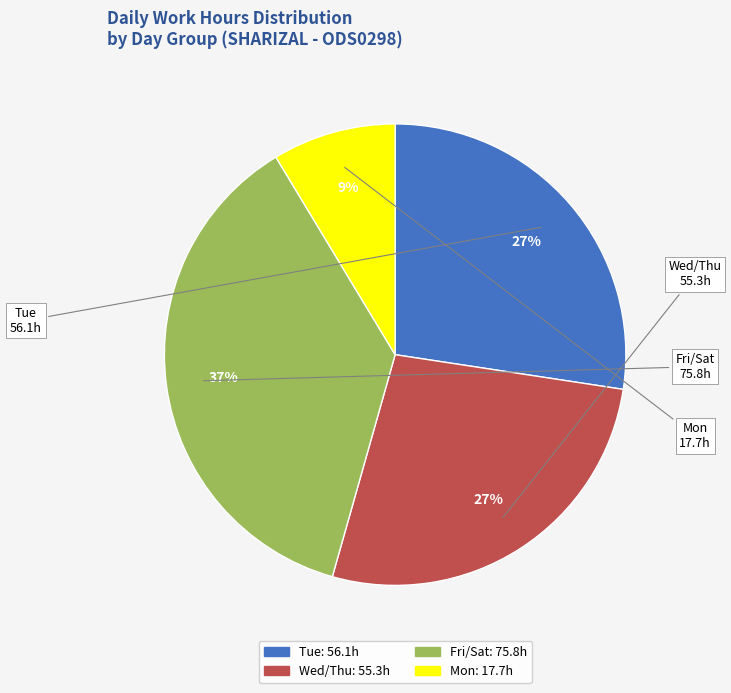

Is there a majority slice in this chart?

No